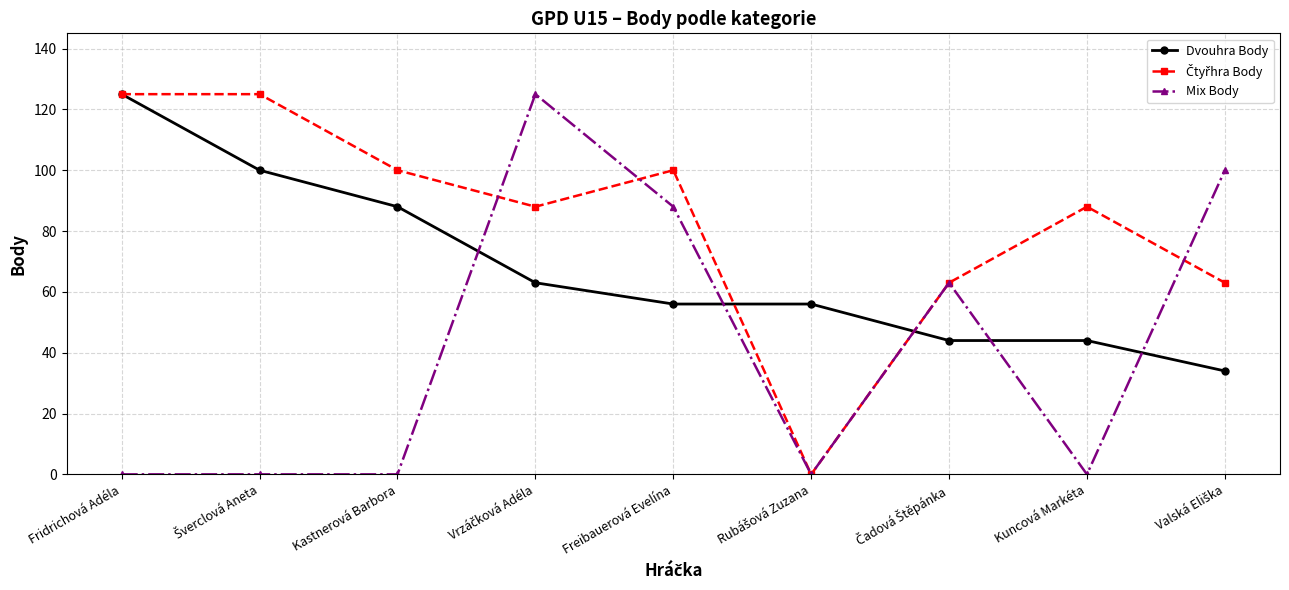

What is the label of the 8th point from the left?

Kuncová Markéta